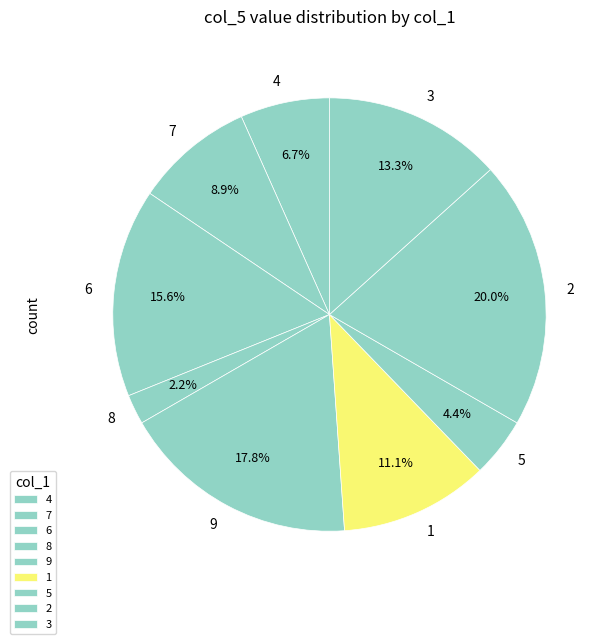

Combined, do 8 and 4 account for over 50%?

No